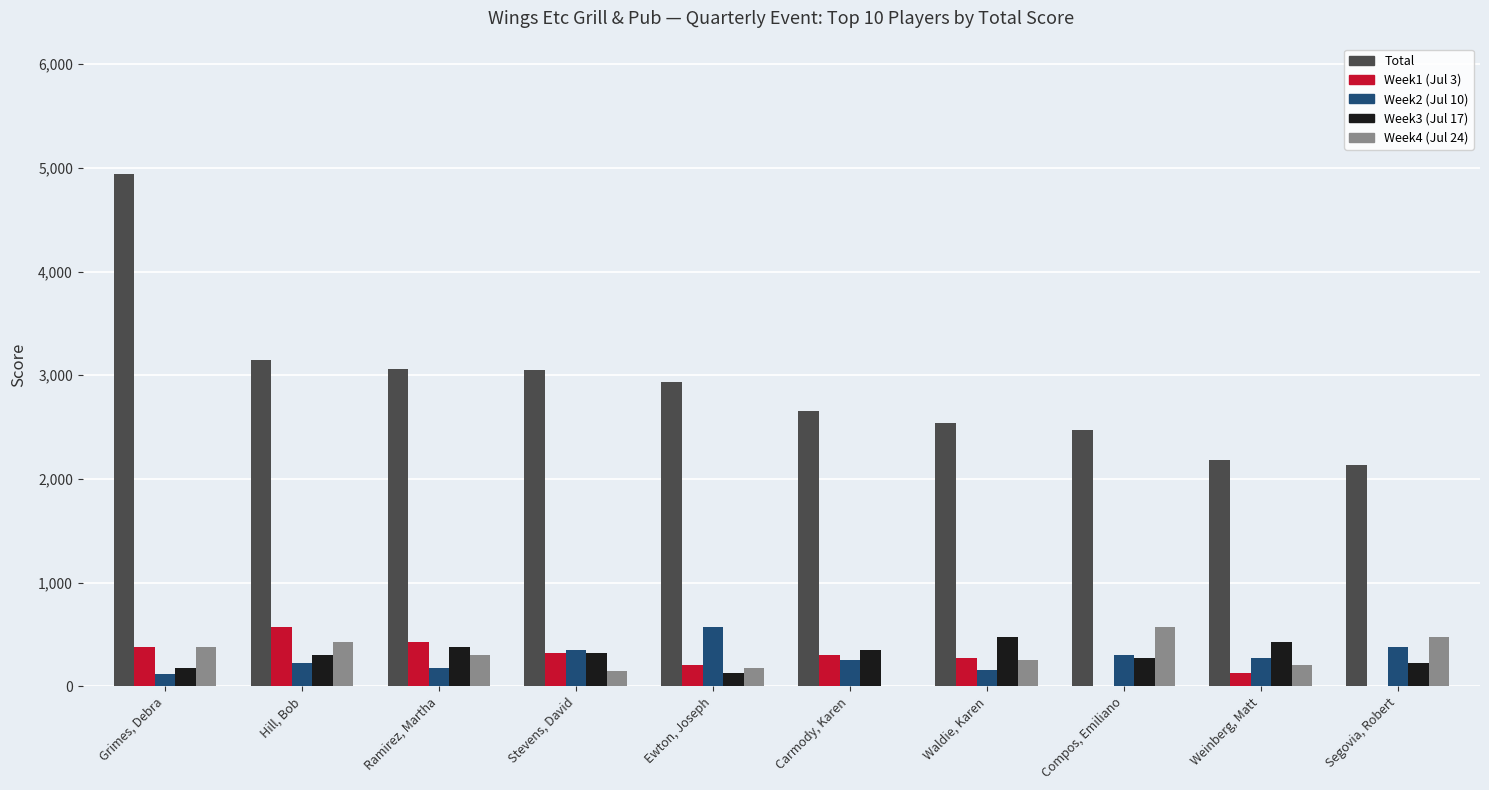

At which category does the chart reach its peak across all series?

Grimes, Debra